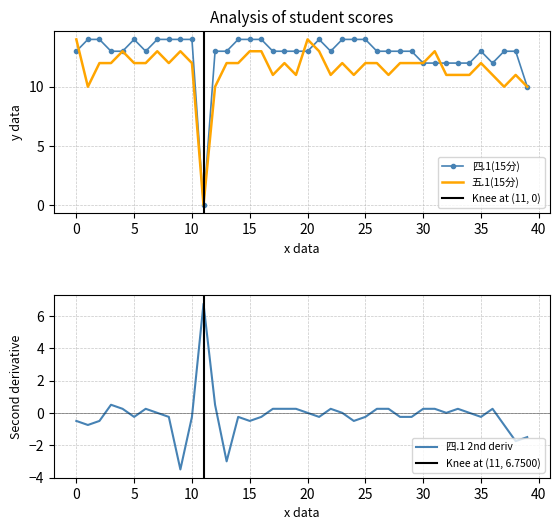

How many lines are shown in the chart?

2